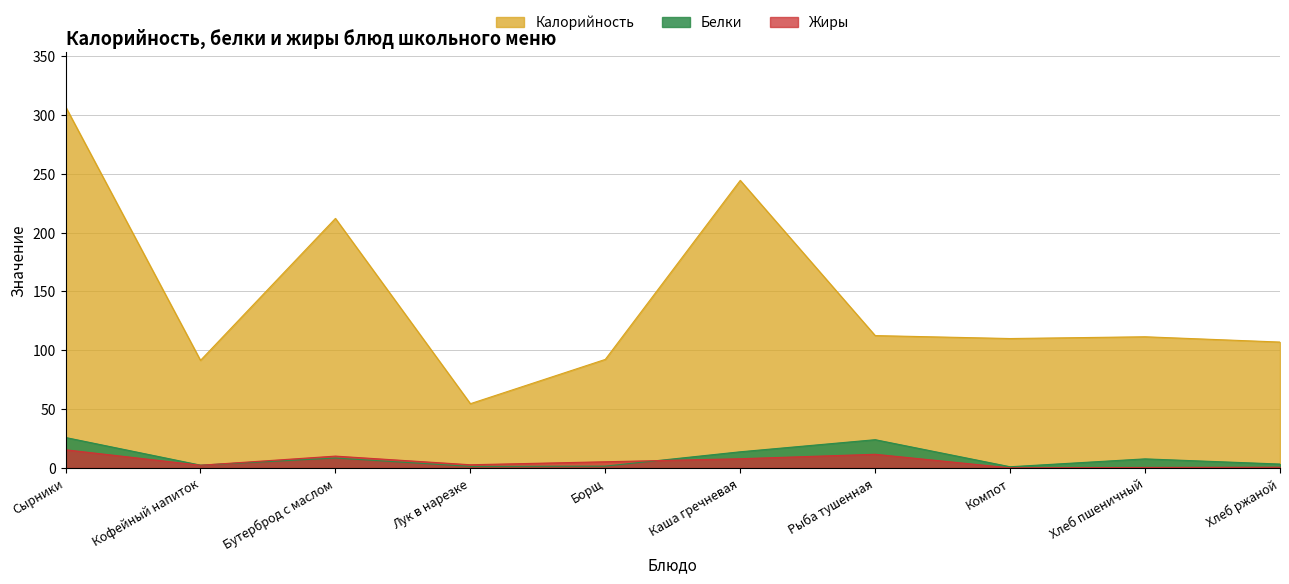

What is the sum of all Калорийность values?

1442.9